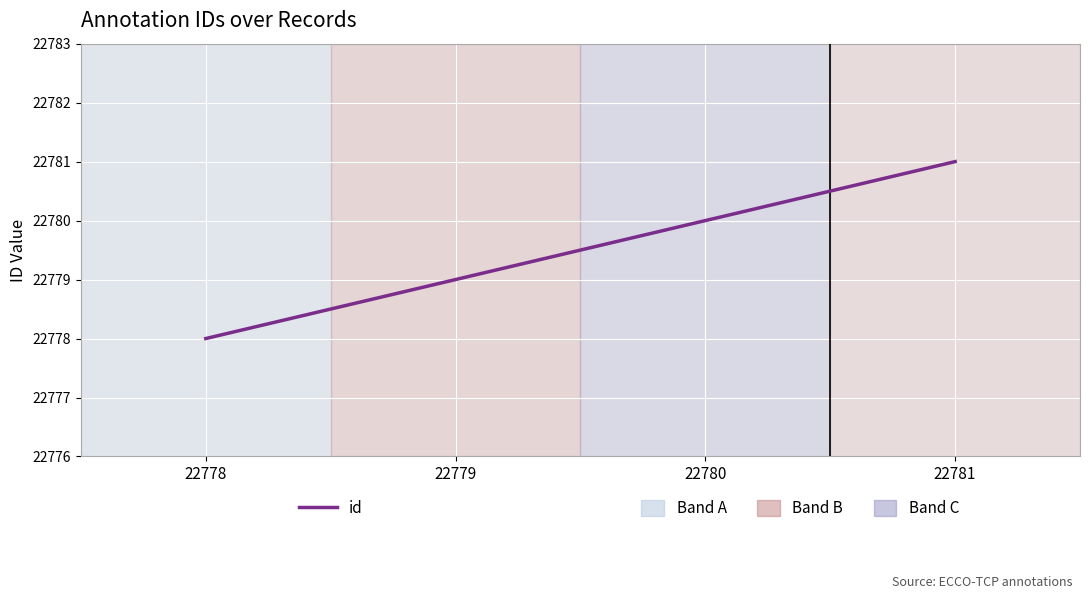

Which label corresponds to the largest value in the chart?

22781